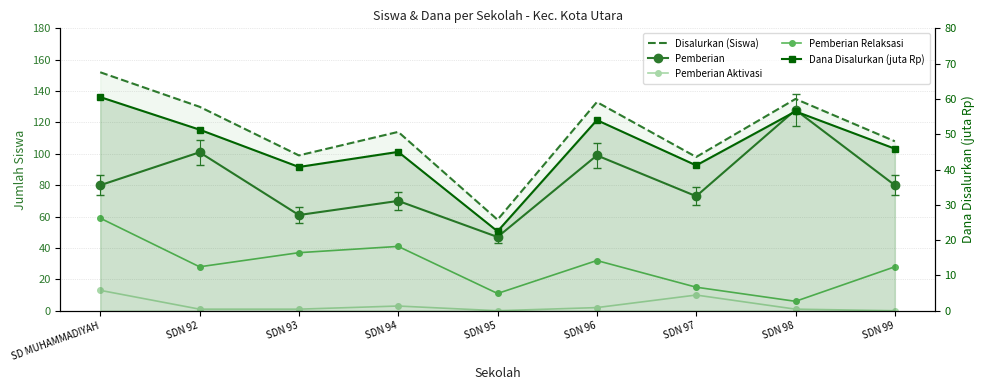

Rank the series by their average value, from highest to lowest.

Disalurkan (Siswa), Pemberian, Dana Disalurkan (juta Rp), Pemberian Relaksasi, Pemberian Aktivasi